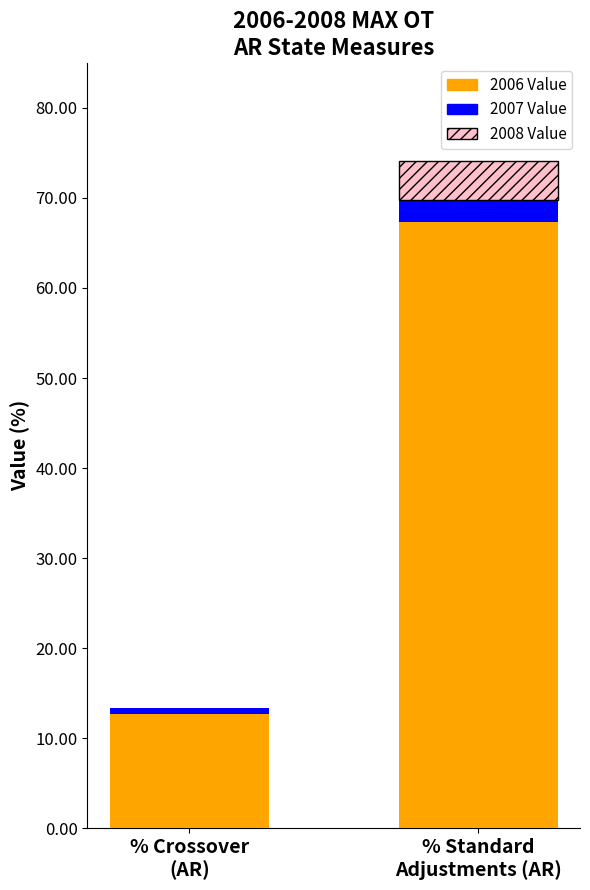

At which label does 2006 Value first exceed 67?

% Standard
Adjustments (AR)